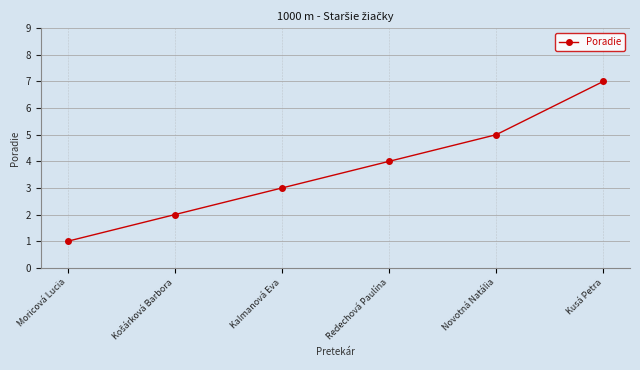

How many lines are shown in the chart?

1